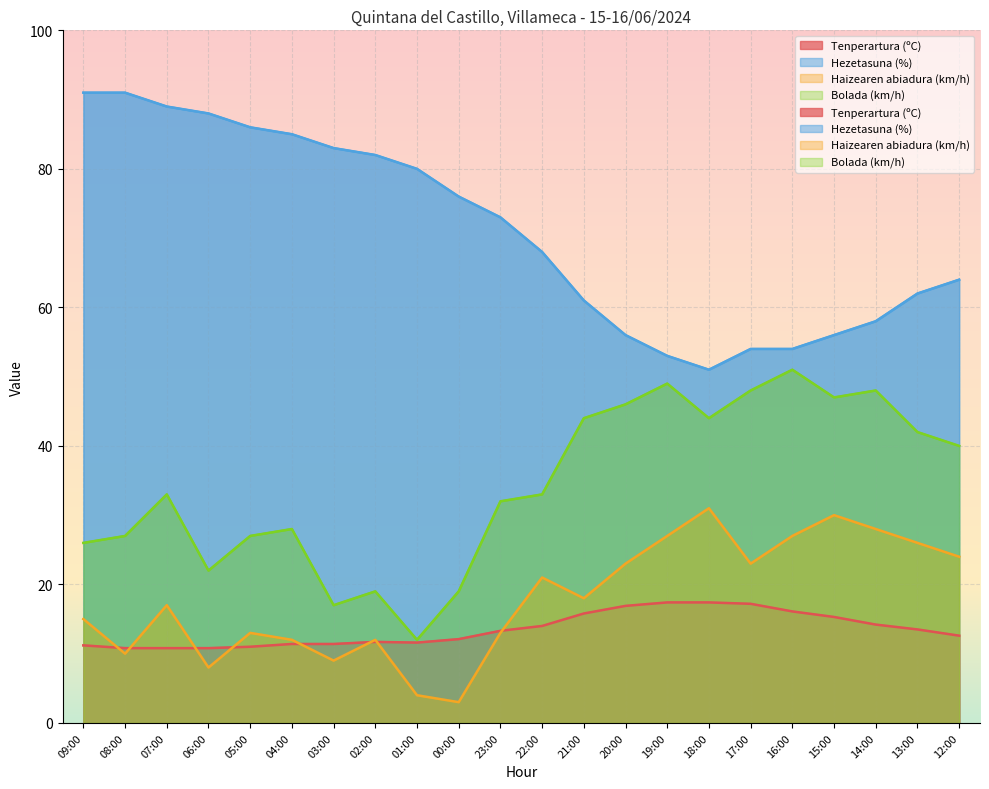

Which series has the widest spread of values?

Hezetasuna (%)